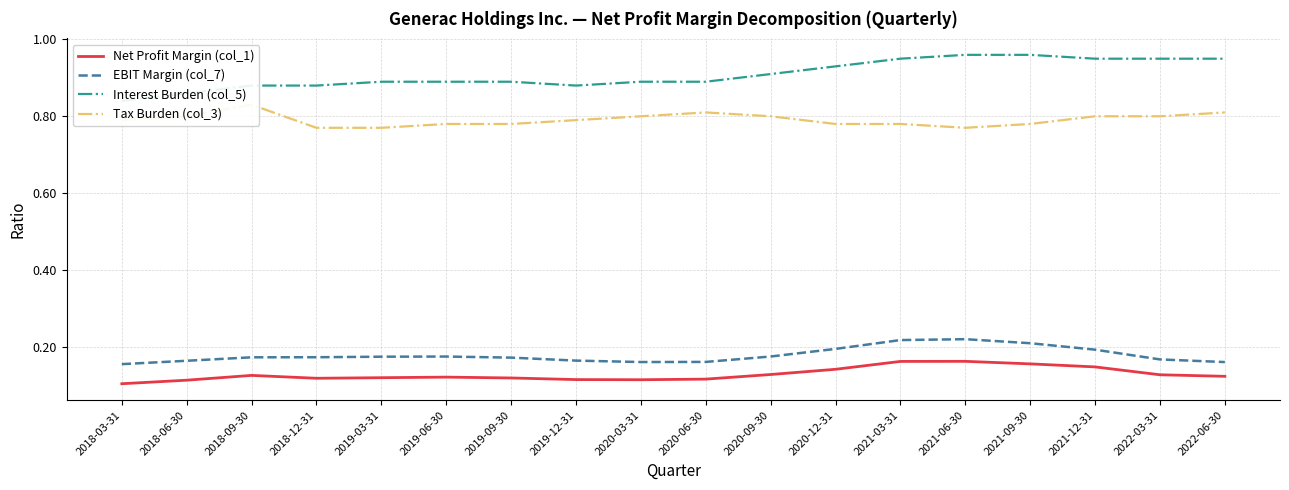

Which has a higher value, 2018-06-30 or 2021-06-30?

2021-06-30